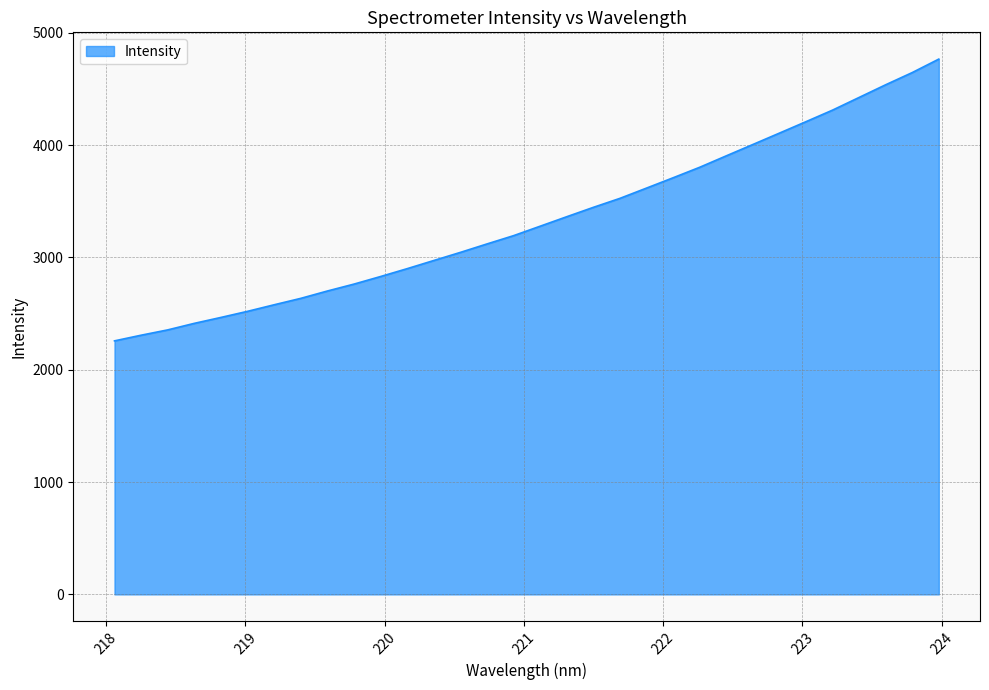

What is the maximum value shown in the chart?

4766.2